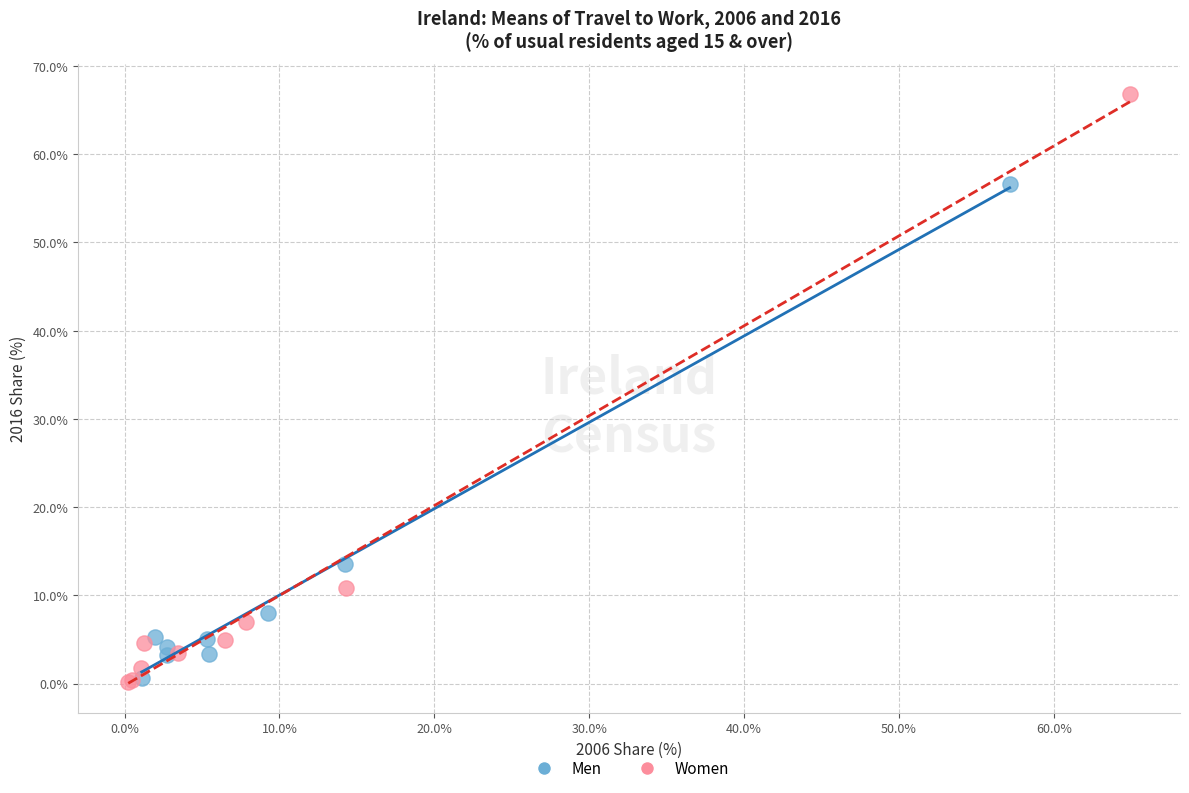

Which series has the widest spread of Y values?

Women